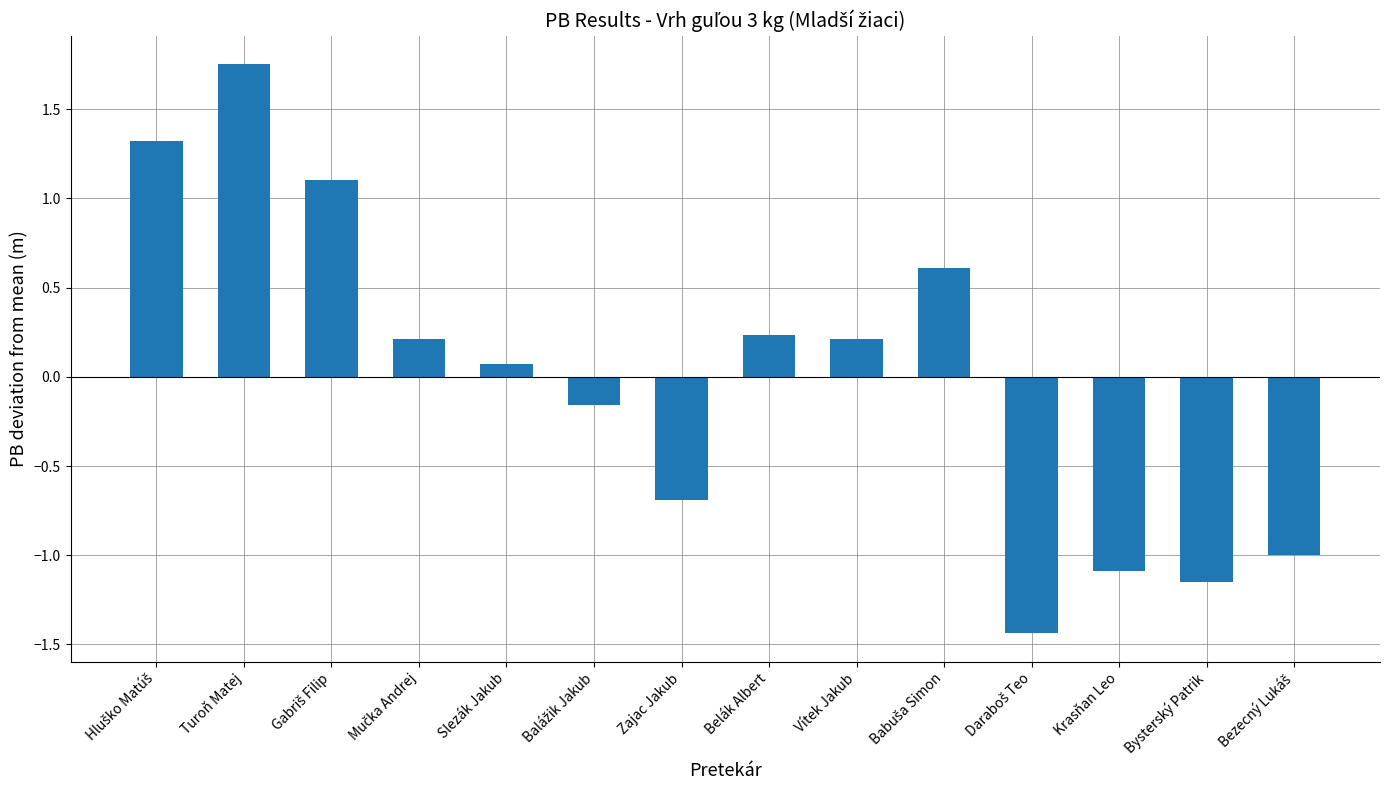

What is the difference between the maximum and minimum values?

3.2